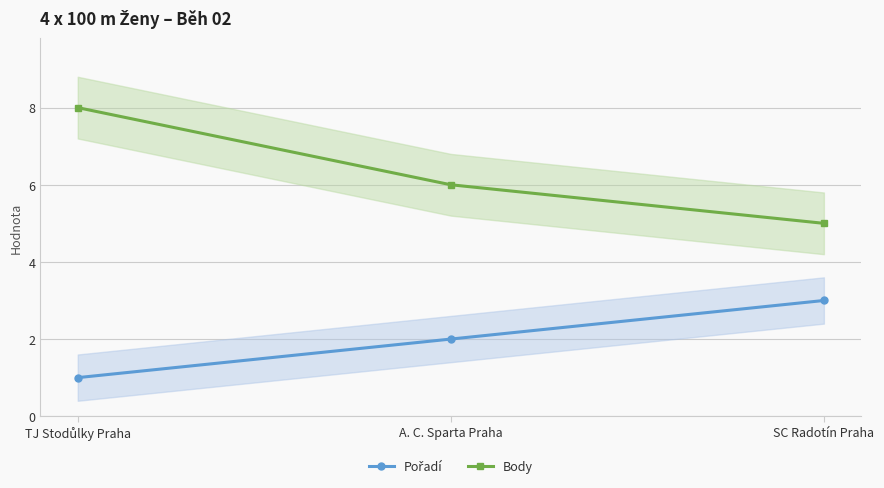

What are all the series names shown in the legend?

Pořadí, Body